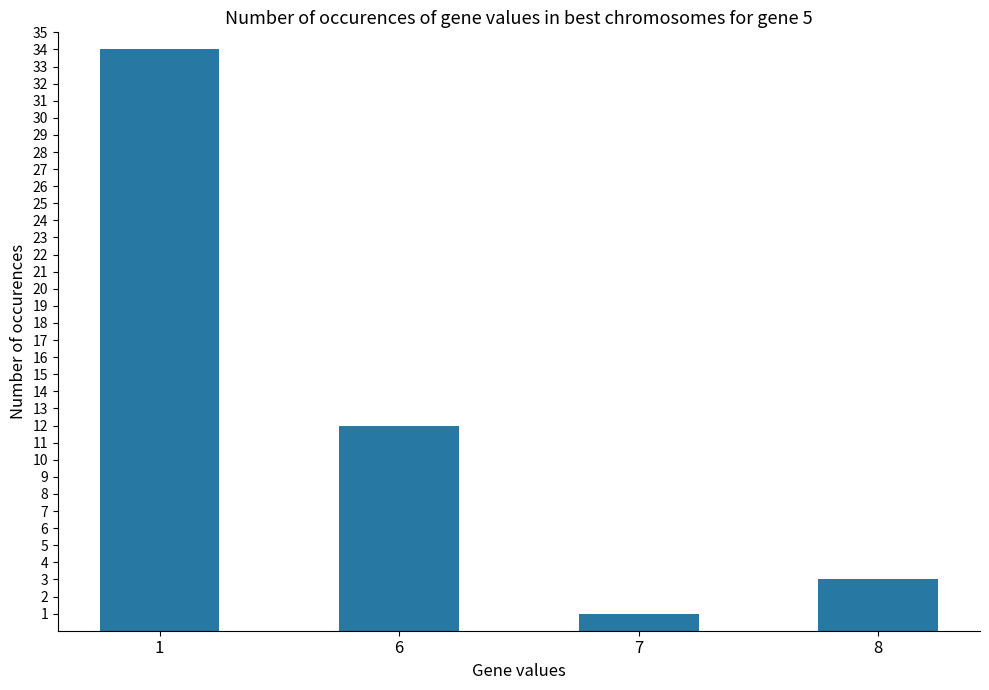

What is the greatest value displayed?

34